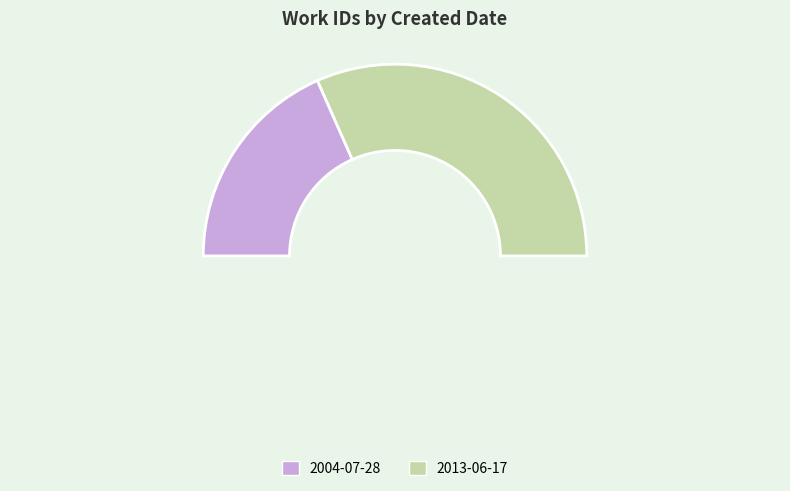

Which slice is the largest?

2013-06-17